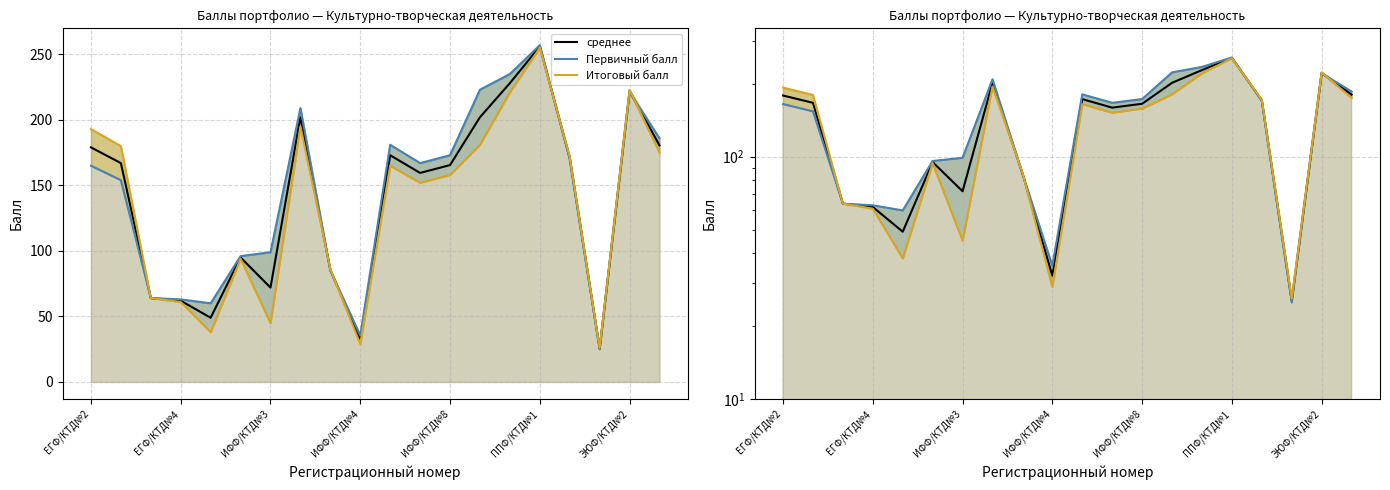

Between 15 and 16, which series saw the biggest shift?

Первичный балл